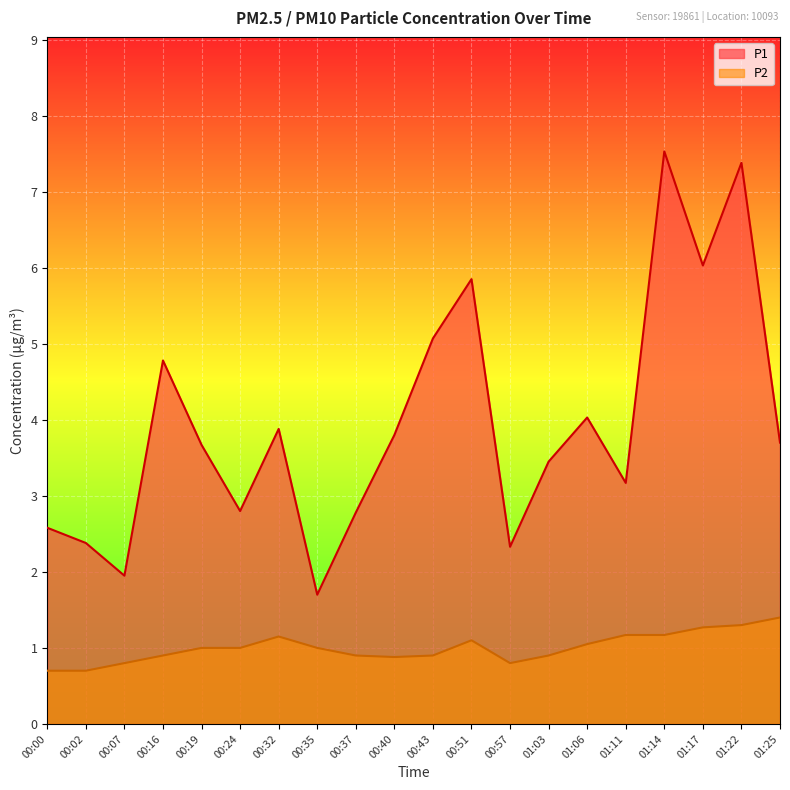

What is the highest value of the P1 series?

7.5